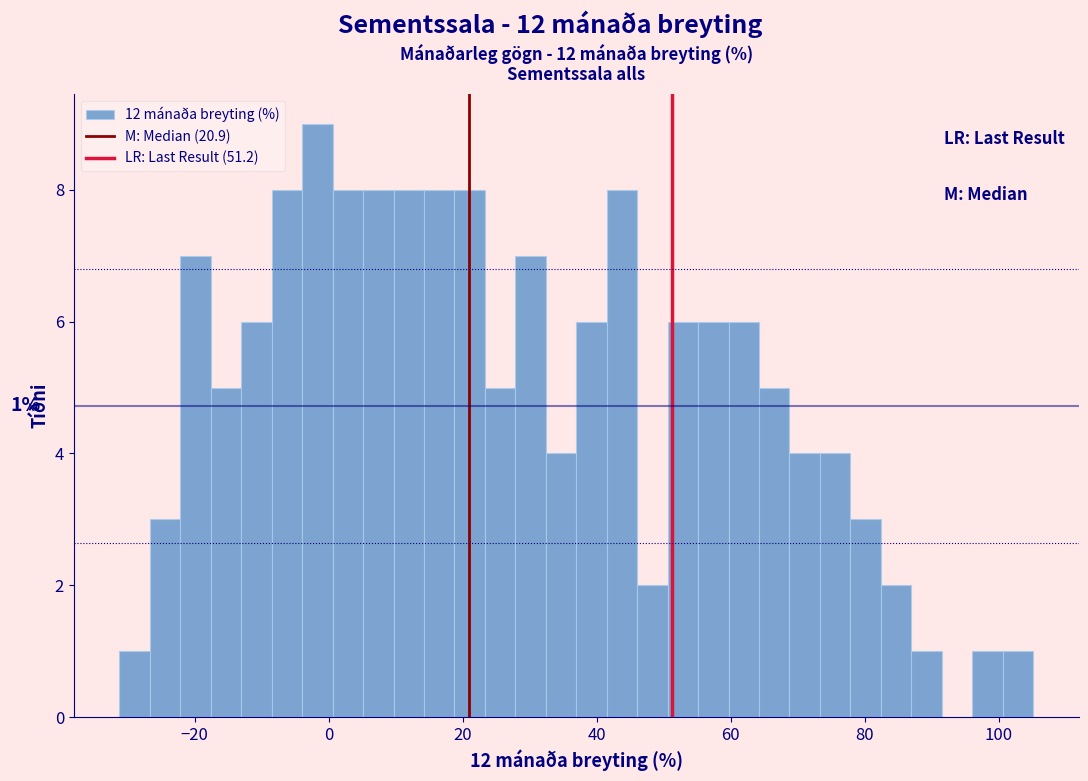

Read against the x-axis, roughly where is the centre of the tallest bar?

-2